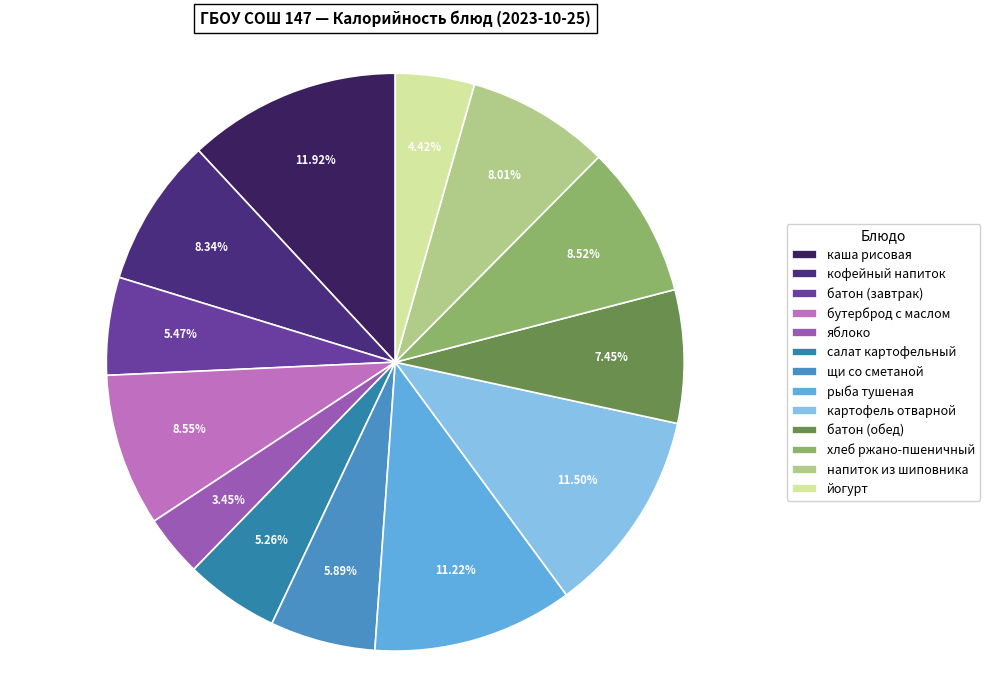

To the nearest percent, what portion does салат картофельный represent?

5%